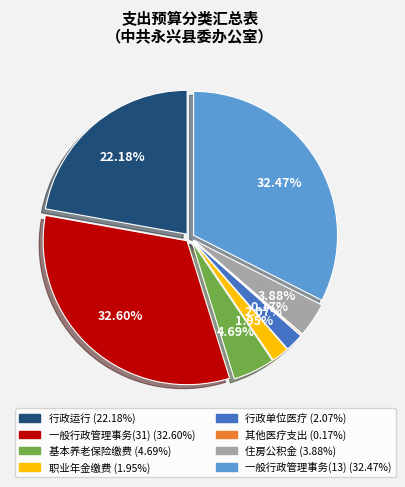

Does any single category account for the majority?

No